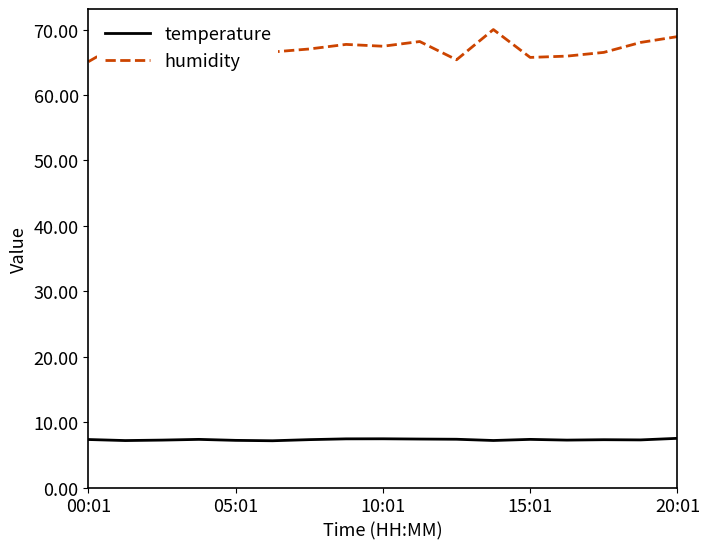

What is the maximum value for temperature?

7.5